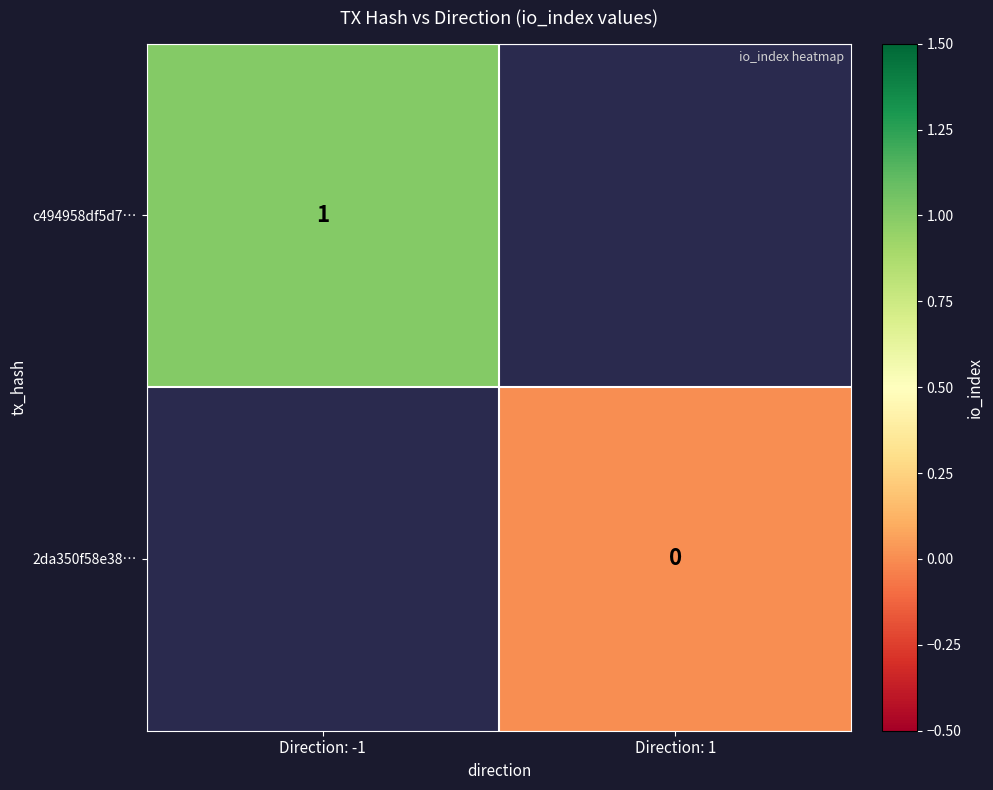

True or false: c494958df5d7… has a value of 1 at Direction: -1.

True